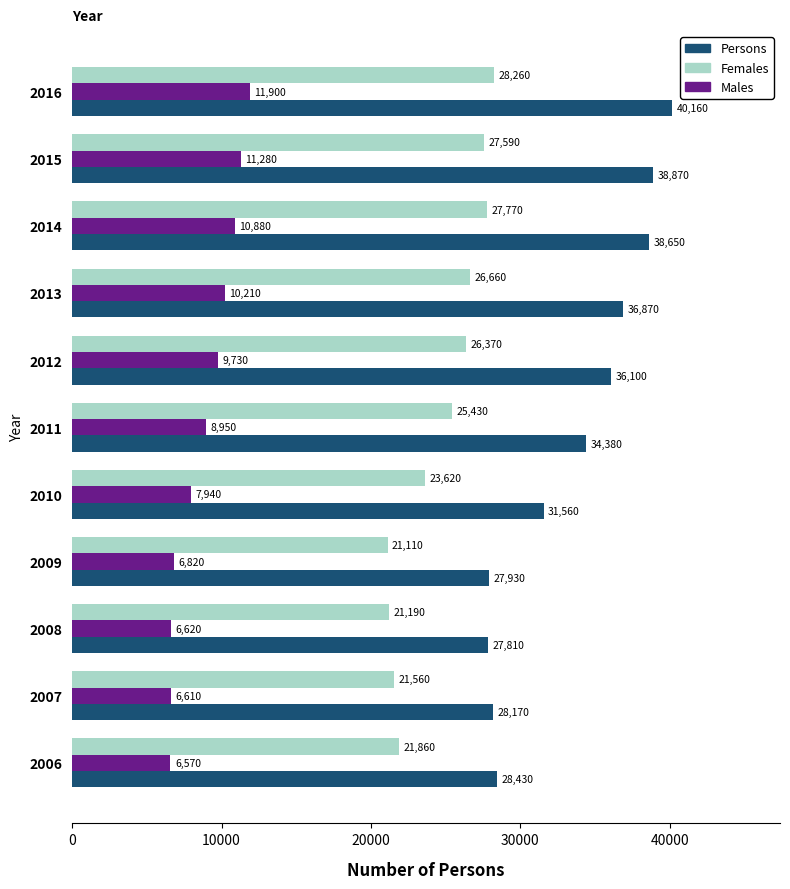

At which label is Males closest to 9235?

2011